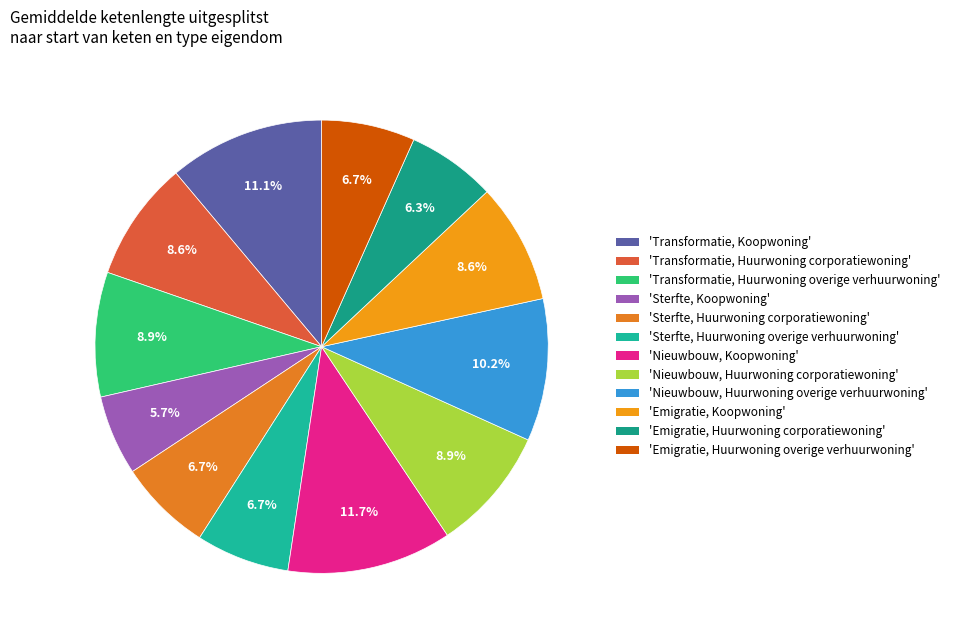

How many slices are in this pie chart?

12